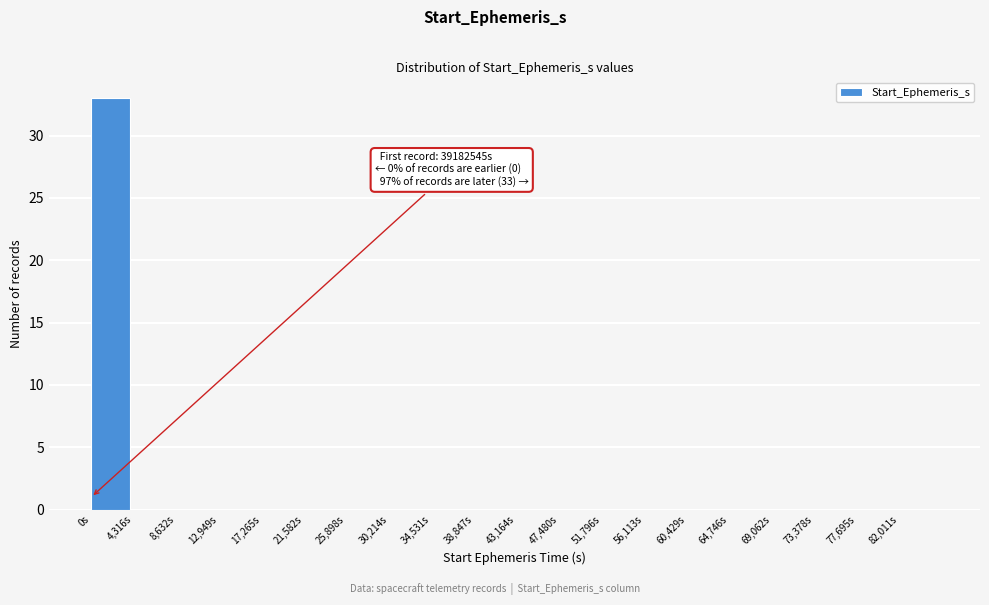

Reading right to left, extract all data points from this chart.

82,011s=0	77,695s=0	73,378s=0	69,062s=0	64,746s=0	60,429s=0	56,113s=0	51,796s=0	47,480s=0	43,164s=0	38,847s=0	34,531s=0	30,214s=0	25,898s=0	21,582s=0	17,265s=0	12,949s=0	8,632s=0	4,316s=0	0s=33